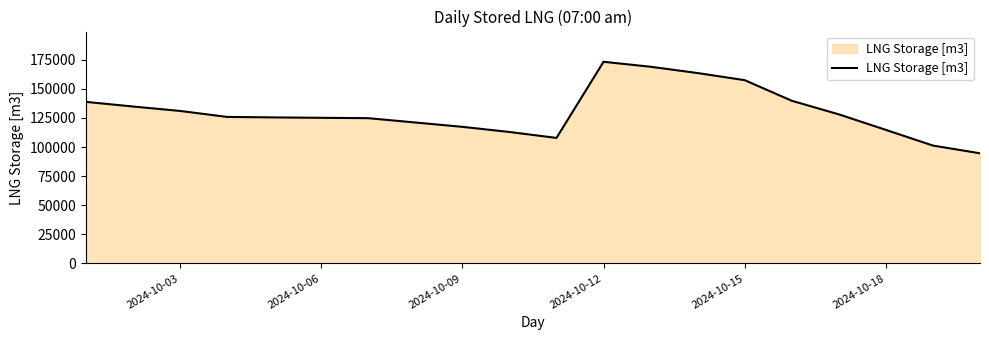

What is the difference between the maximum and minimum values?

78603.8